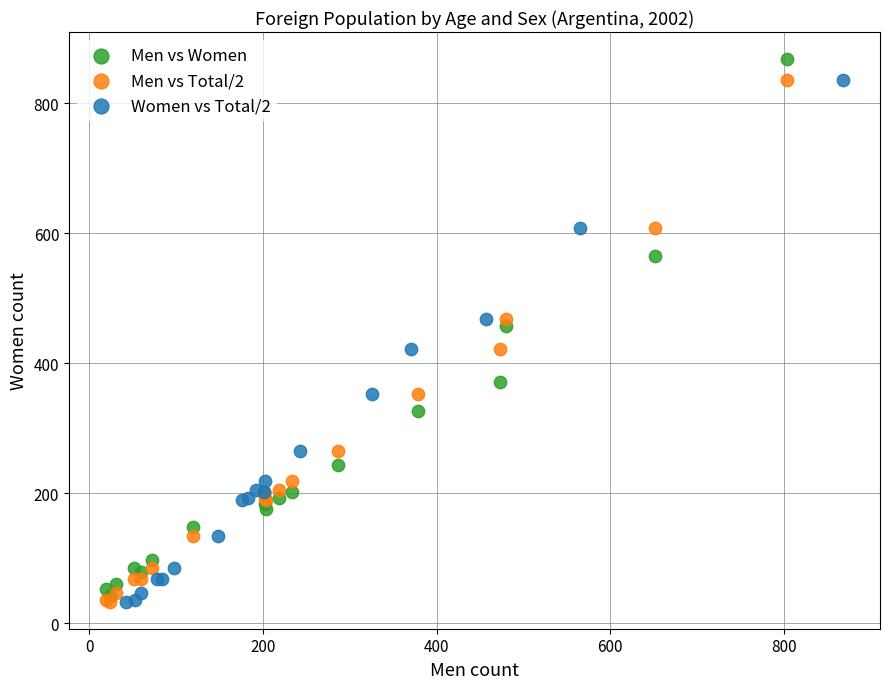

Which series has the largest Y range (max minus min)?

Men vs Women